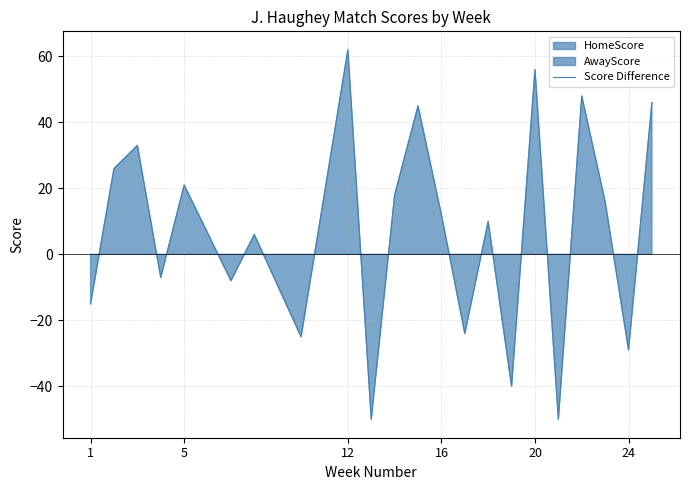

At which label does Score Difference reach its peak?

12